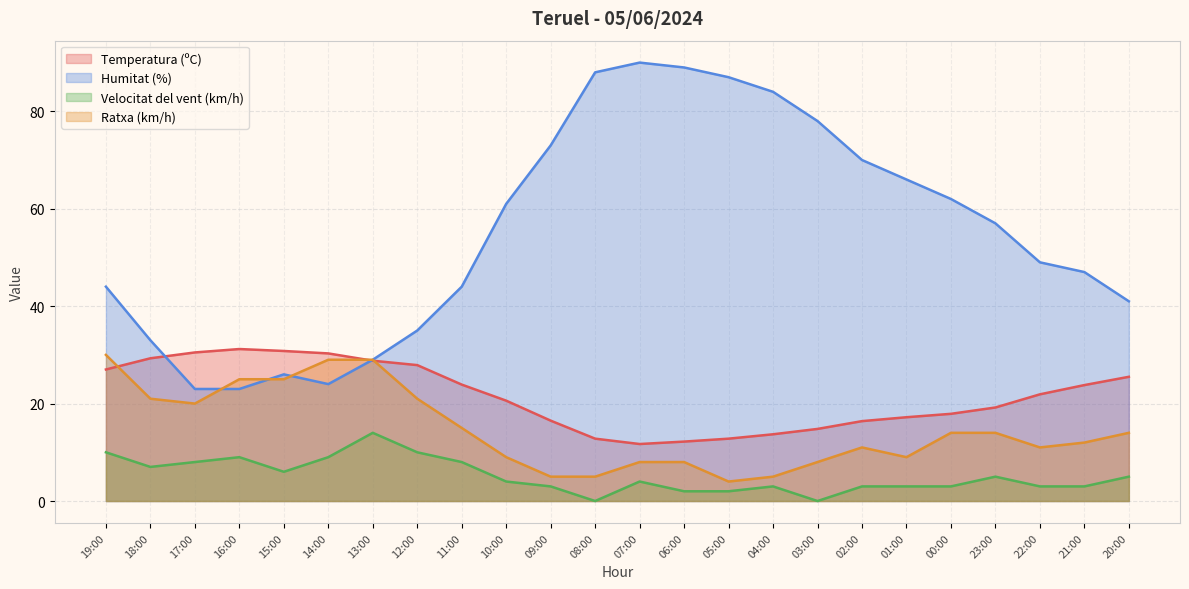

What is the label of the 22nd point from the left?

22:00